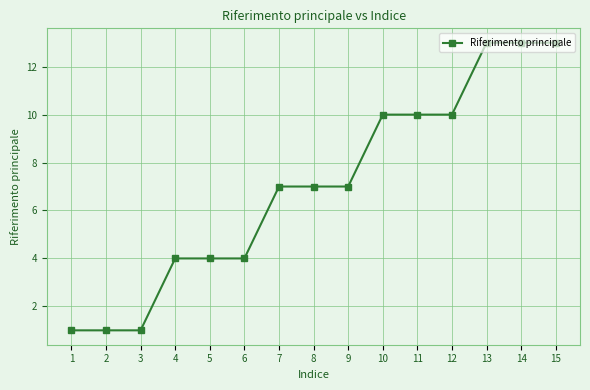

What is the greatest value displayed?

13